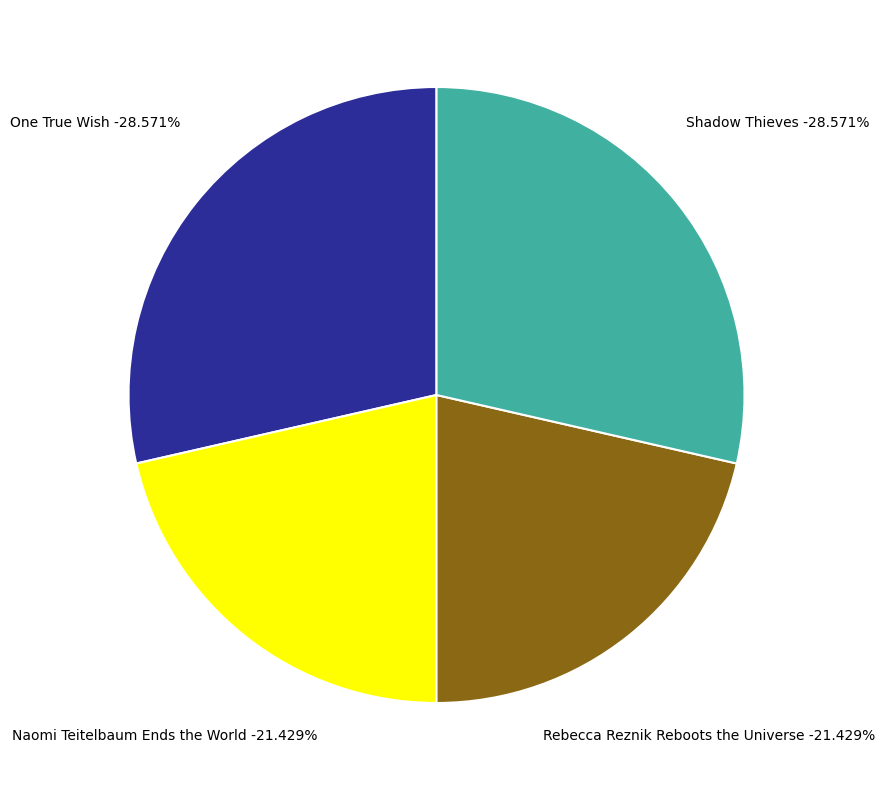

Is there a majority slice in this chart?

No